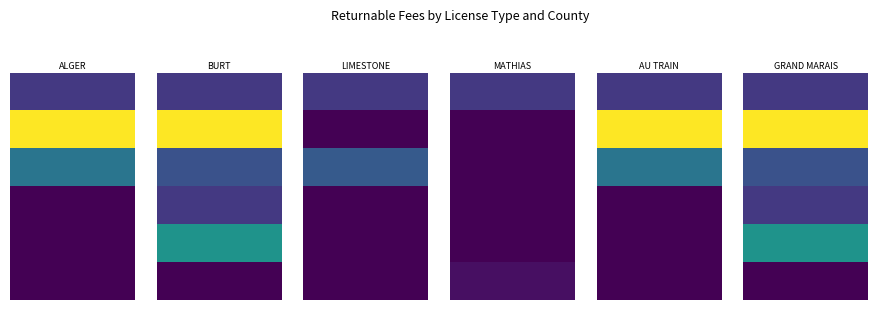

What is the sum of the LIMESTONE values at Class C and Specially Designated Distributor?

94.0